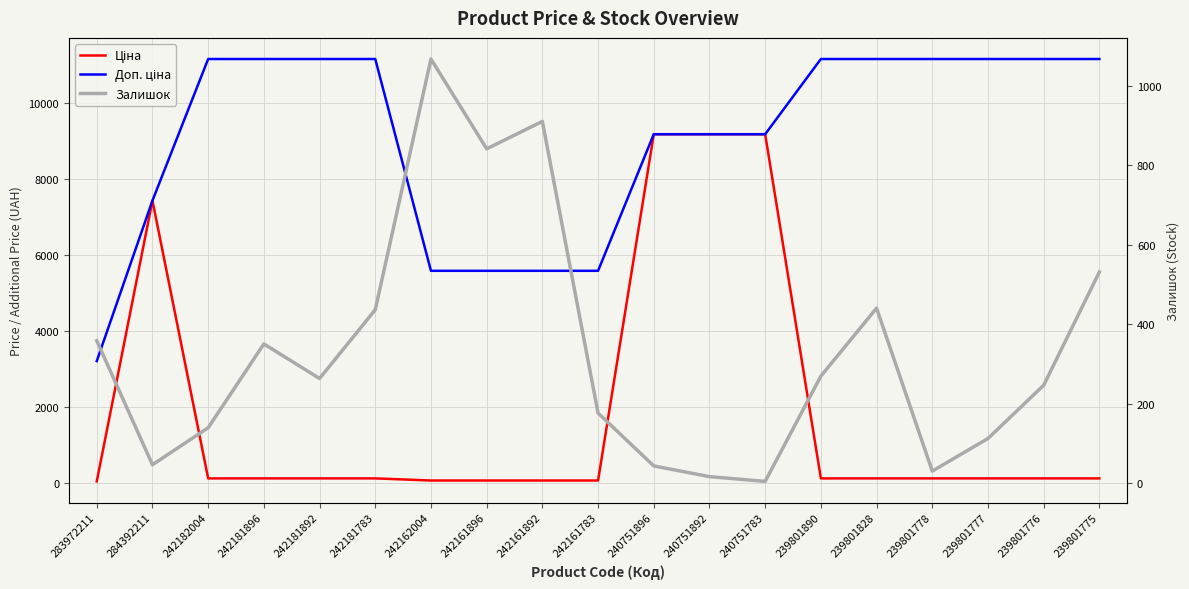

What is the spread (max minus min) of values at 240751892?

9169.9